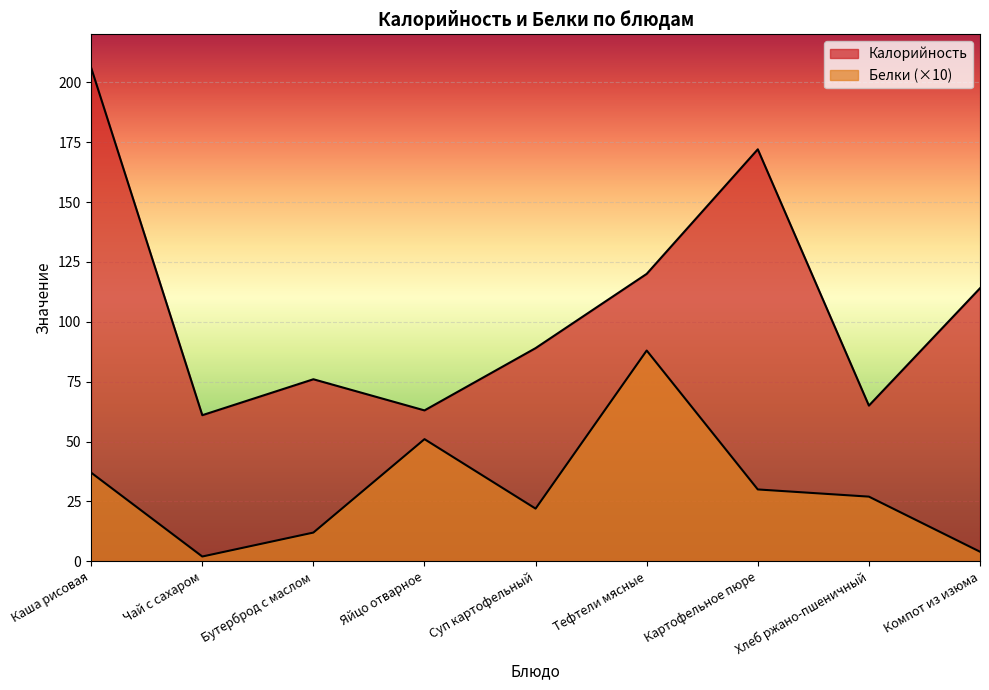

List the series in order of their peak value, lowest first.

Белки, Калорийность